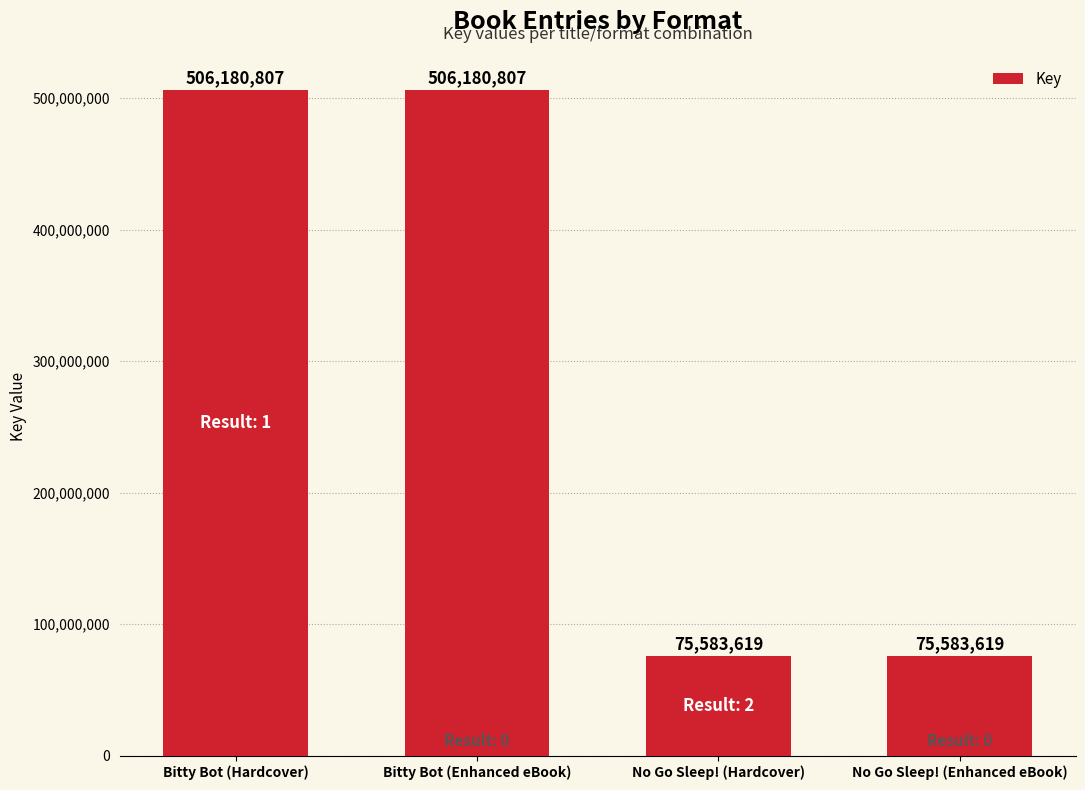

What is the minimum value shown in the chart?

75583619